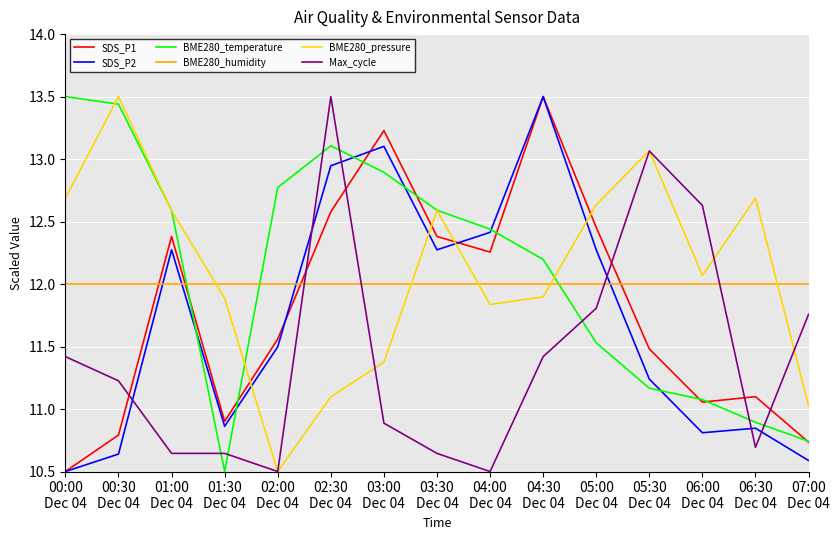

How many times do Max_cycle and BME280_humidity cross each other?

4